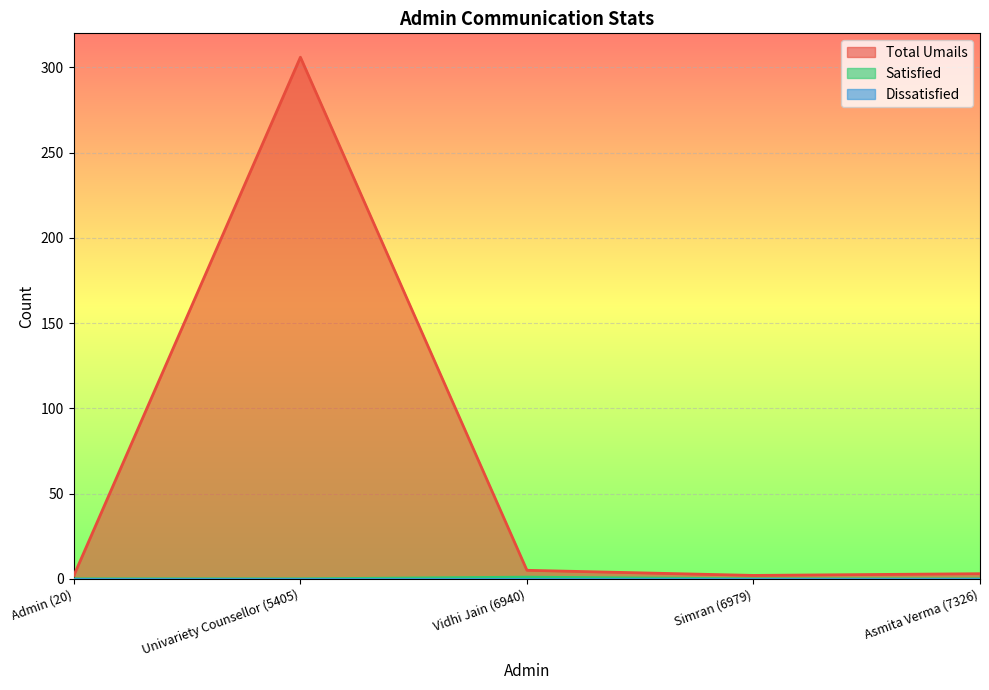

At which label is Total Umails closest to 154?

Vidhi Jain (6940)